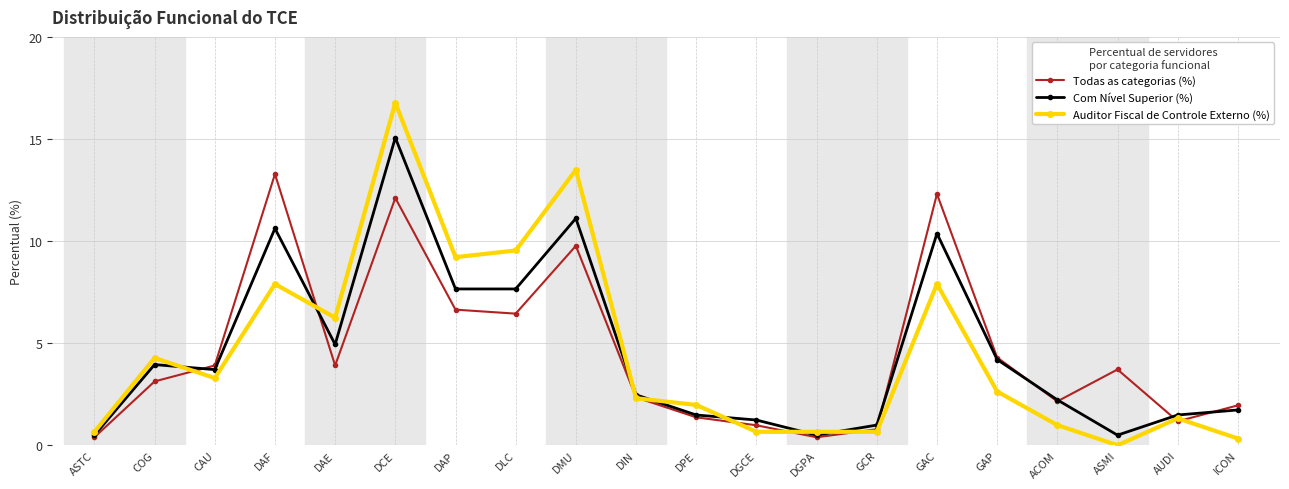

At which category does Auditor Fiscal de Controle Externo (%) reach its first local valley?

CAU